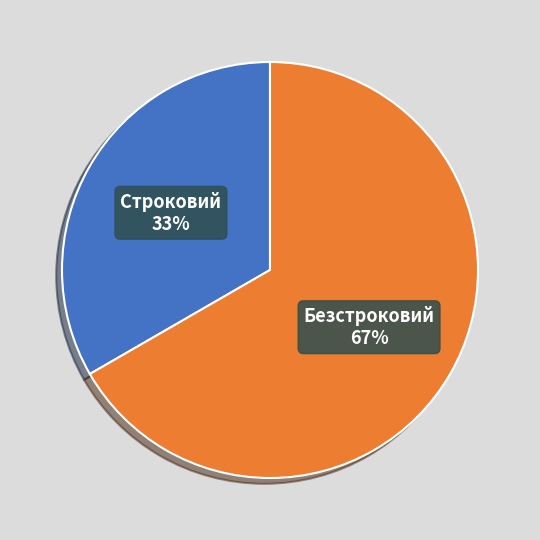

Which slice is the smallest?

Строковий